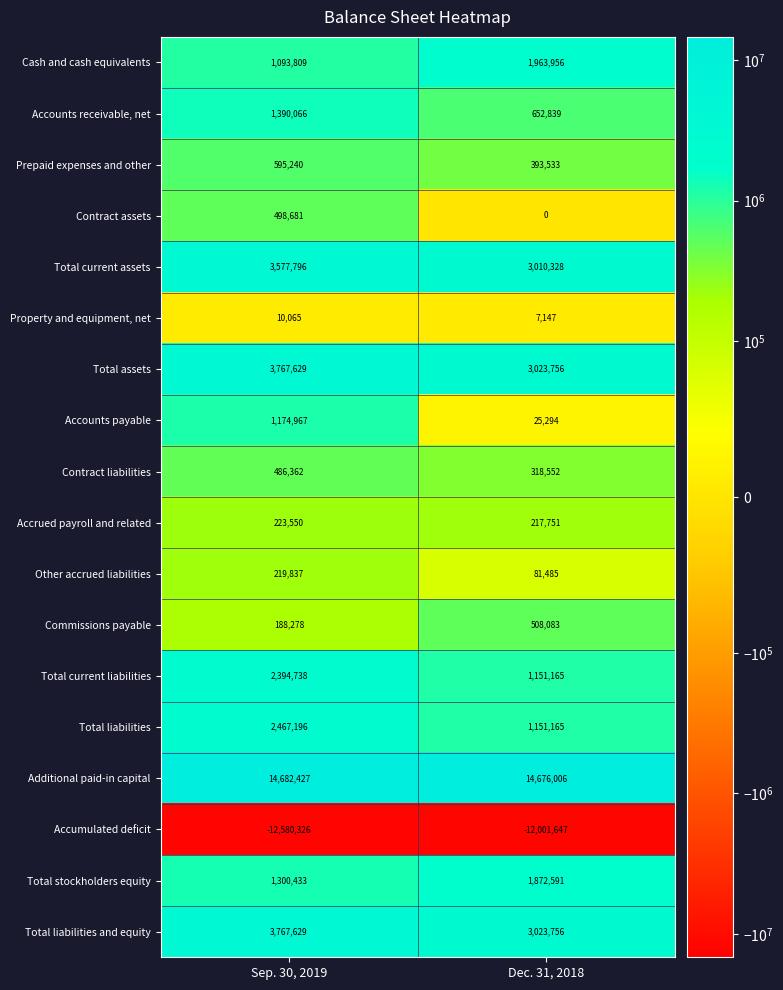

Is it true that Cash and cash equivalents equals 1576598 at Sep. 30, 2019?

False